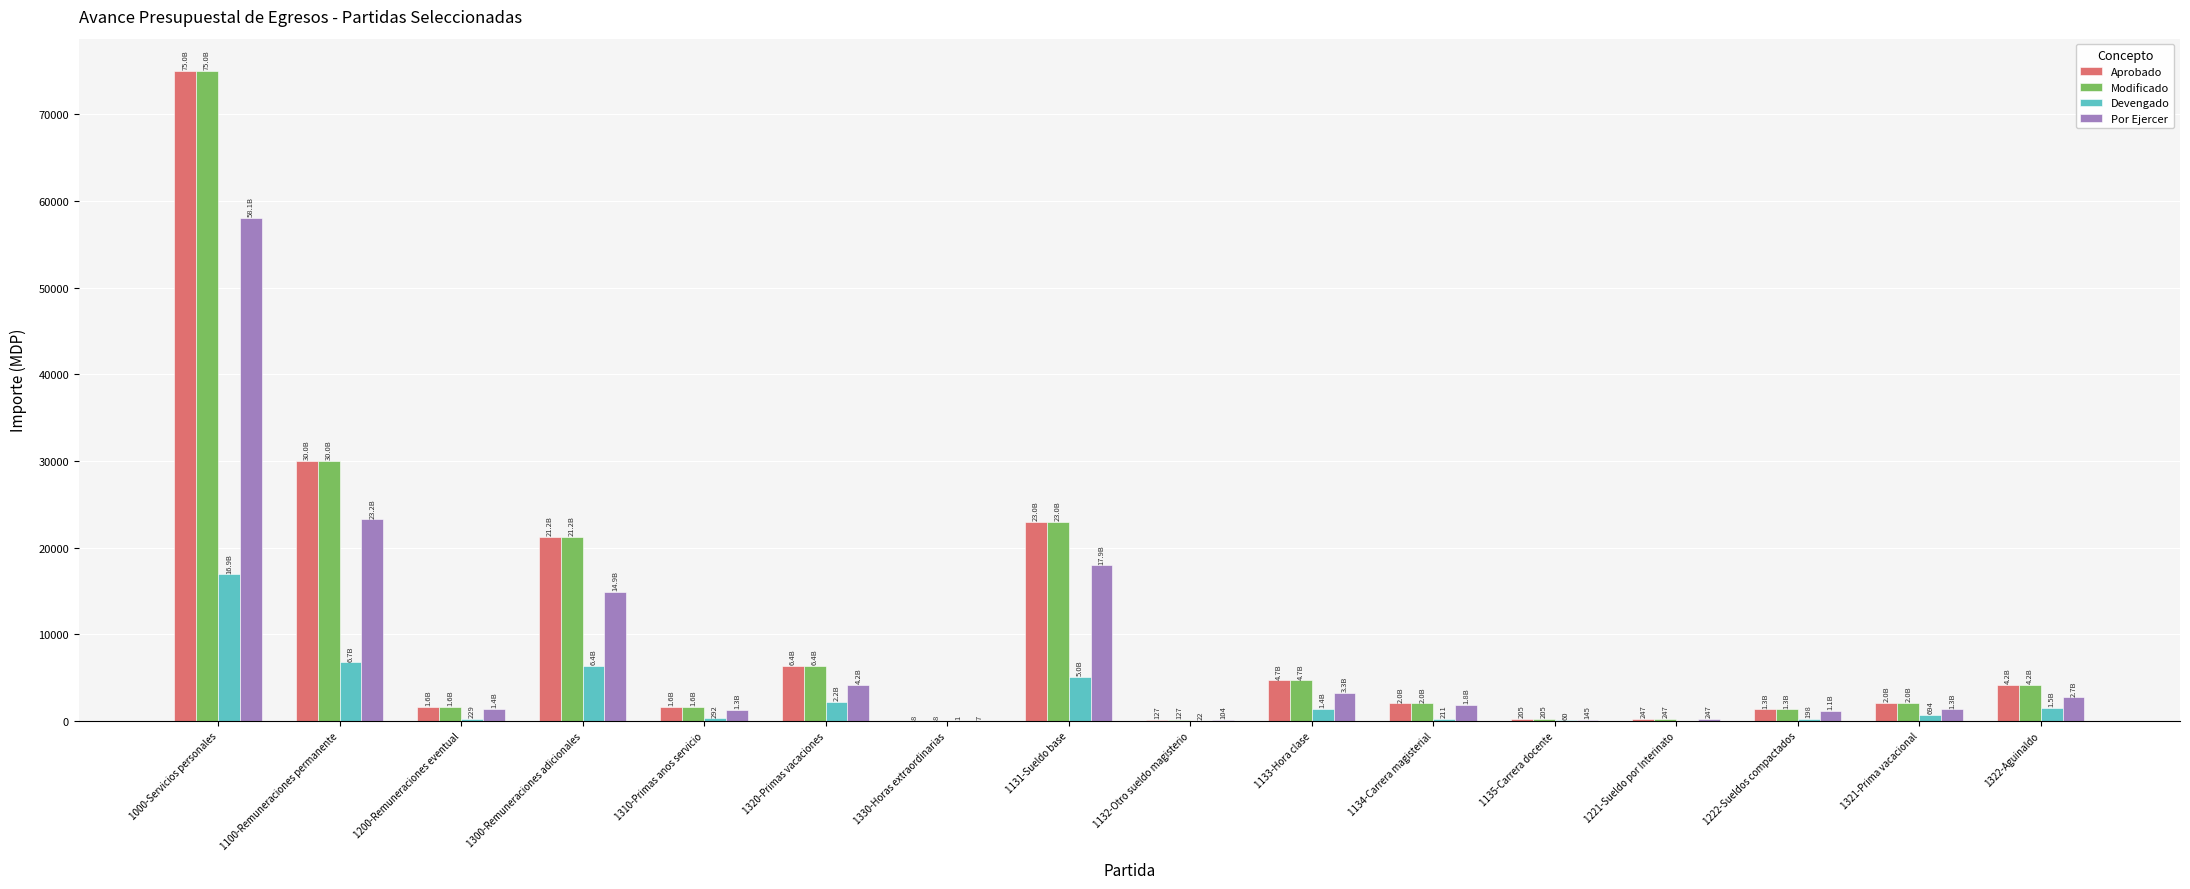

What is the maximum value shown in the chart?

74987.9